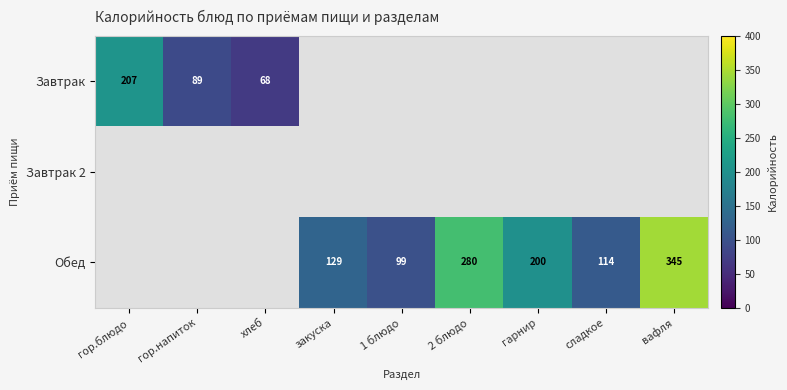

The value of Обед at гарнир is 200. True or false?

True